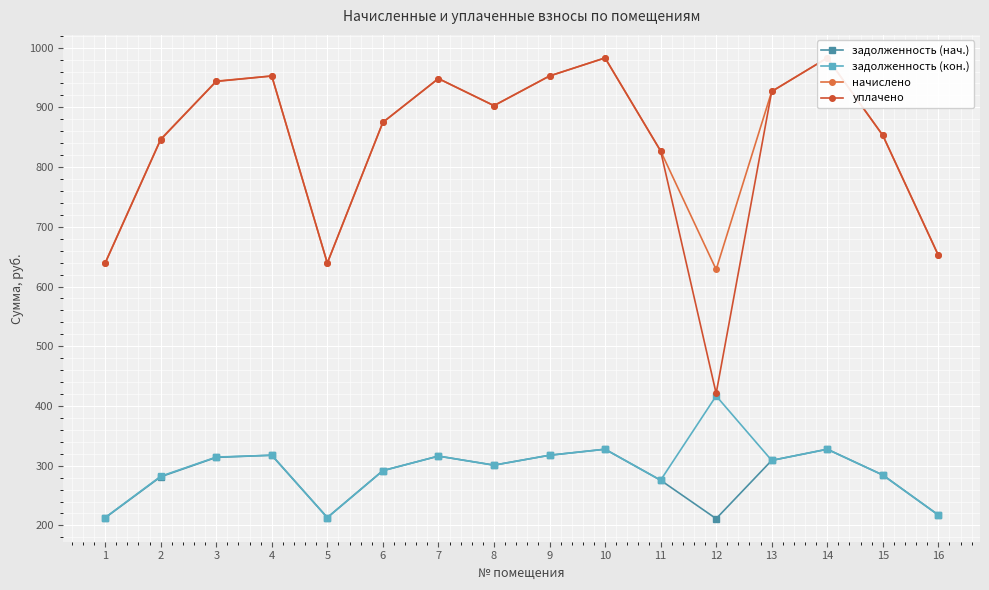

At which label does начислено reach its peak?

10